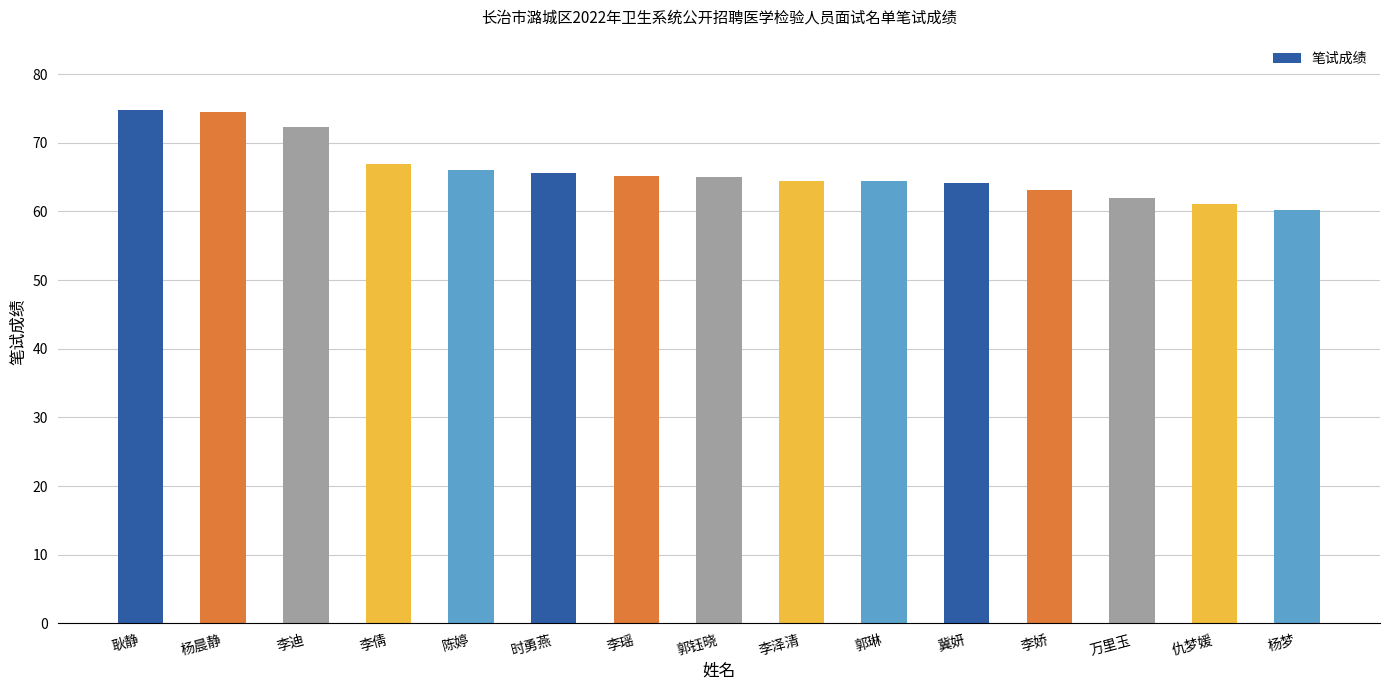

Does the chart contain stacked bars?

No